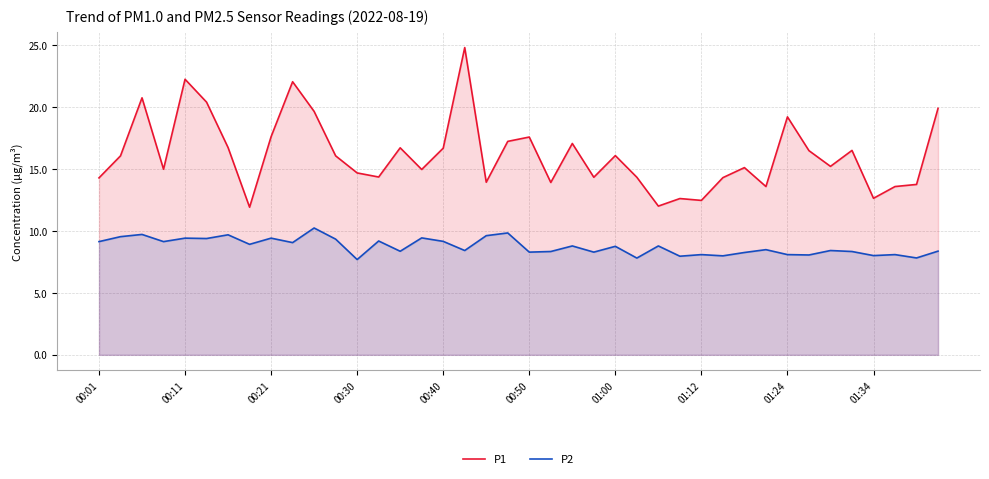

What is the value of the P1 point at the 32nd from the left?

13.6